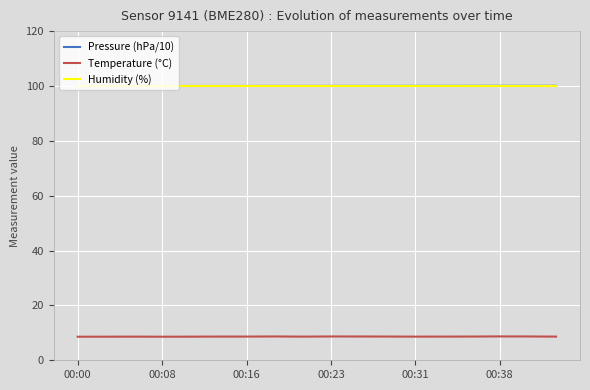

What is the lowest value of the Temperature (°C) series?

8.6